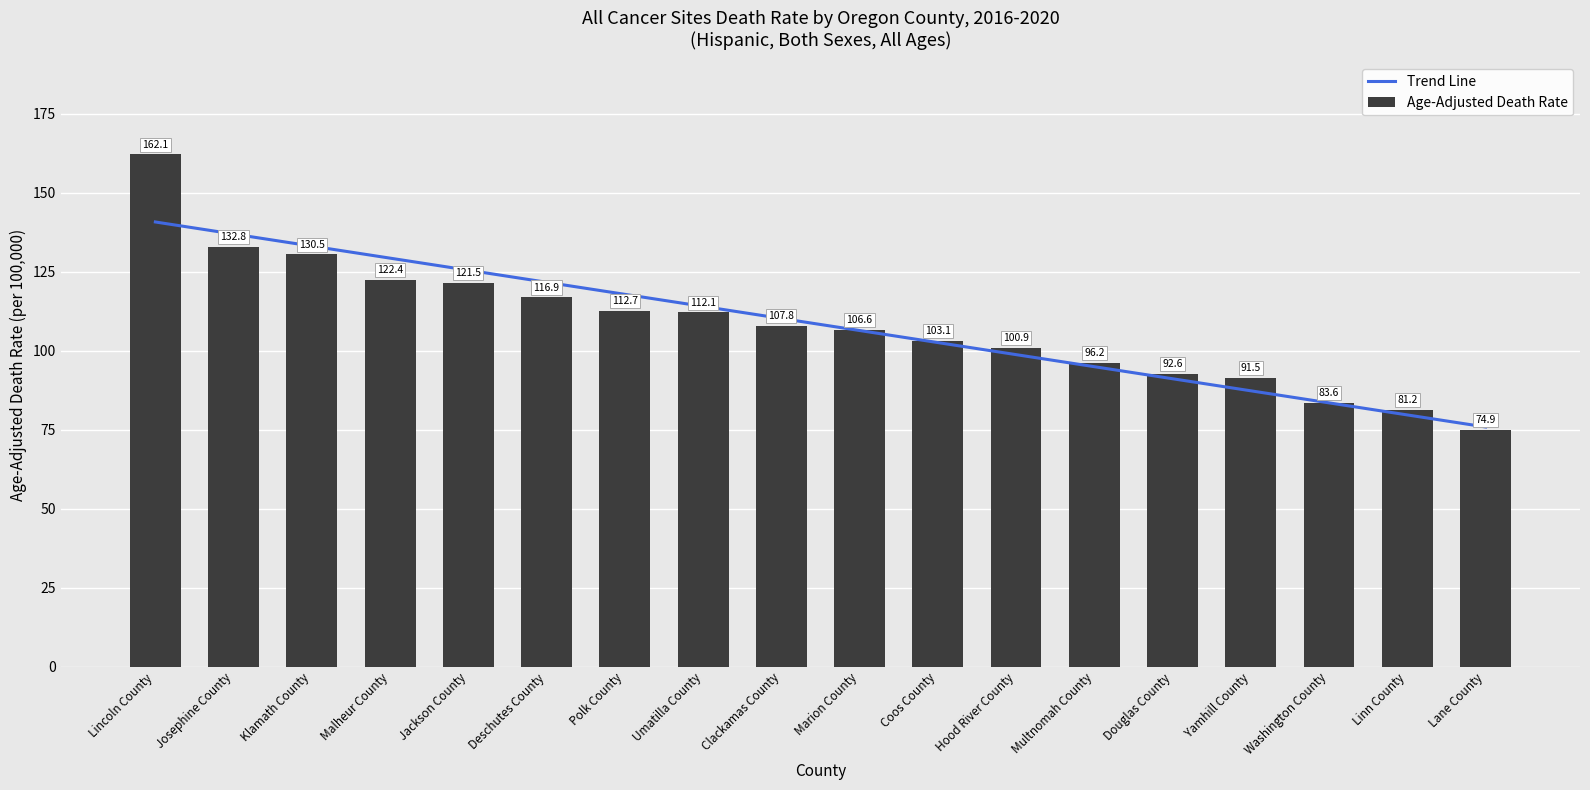

What is the value of the Age-Adjusted Death Rate bar at the 6th from the left?

116.9